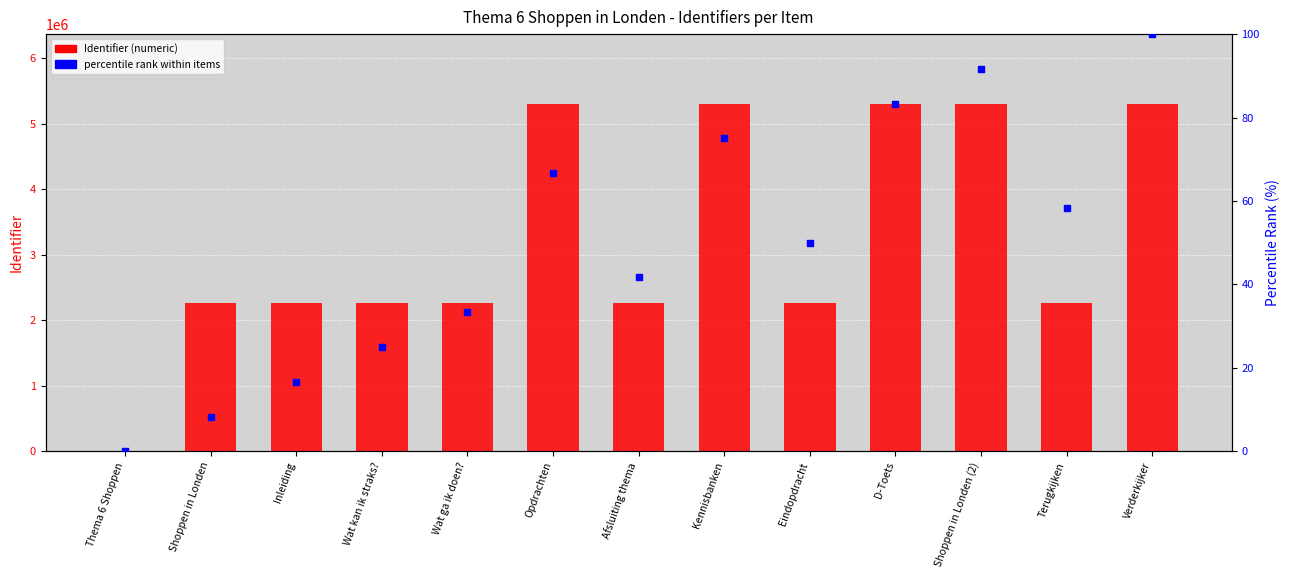

Which series has the widest spread of Y values?

Identifier (numeric)